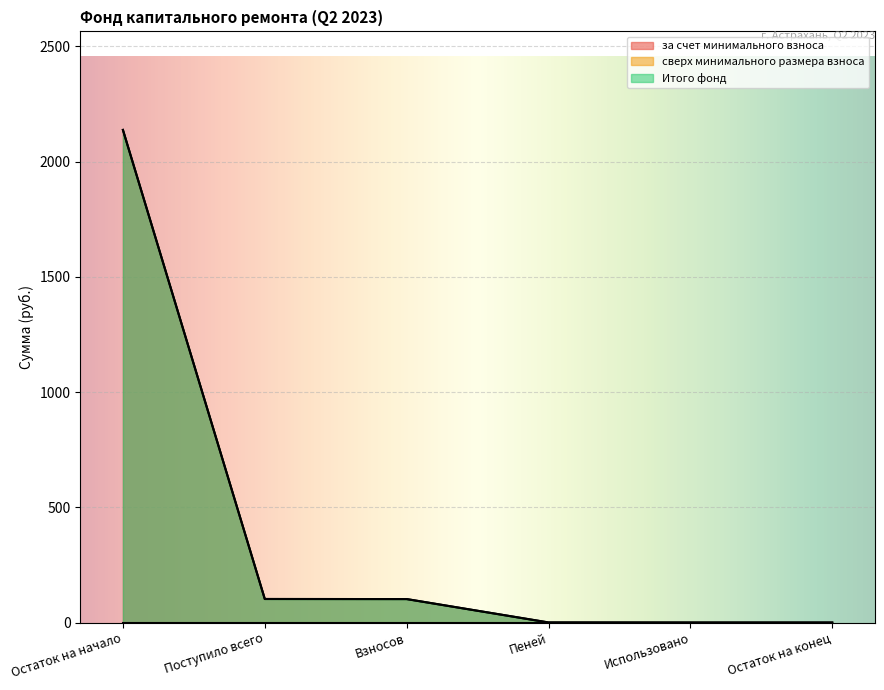

Does the chart display data point markers on the line(s)?

No